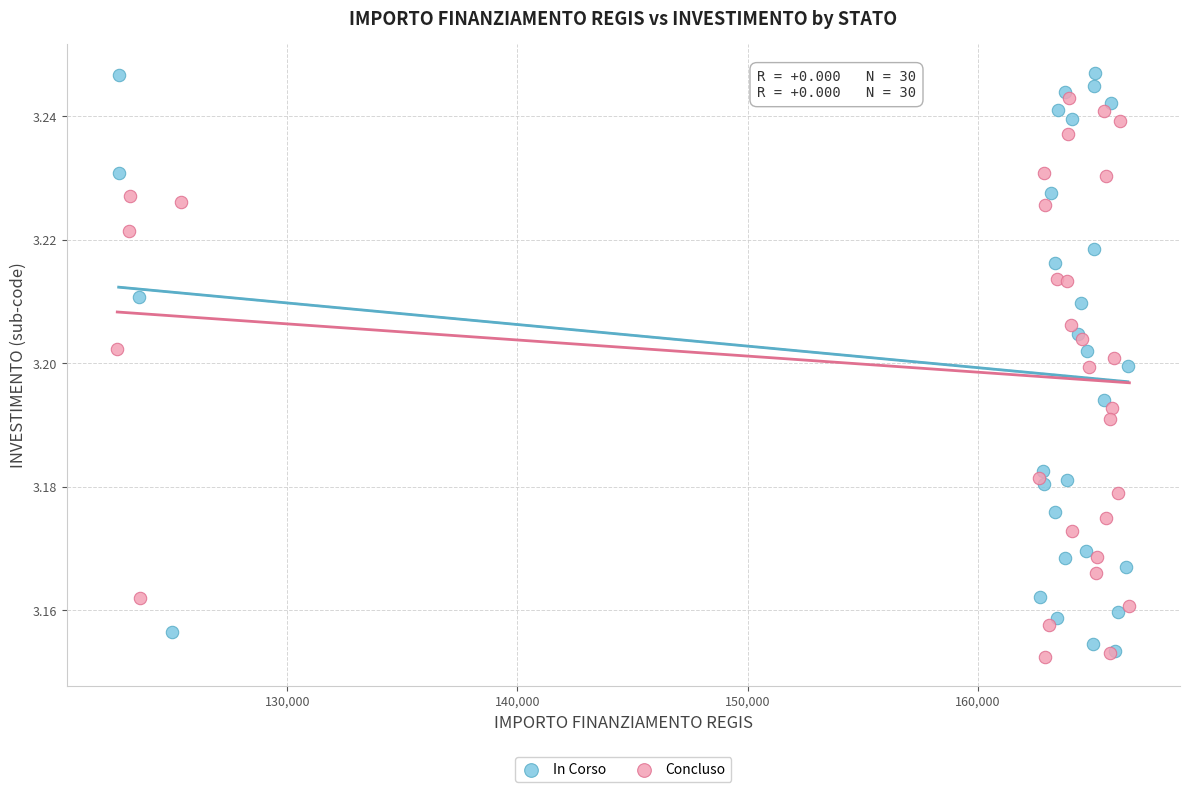

Which series has the widest spread of Y values?

In Corso